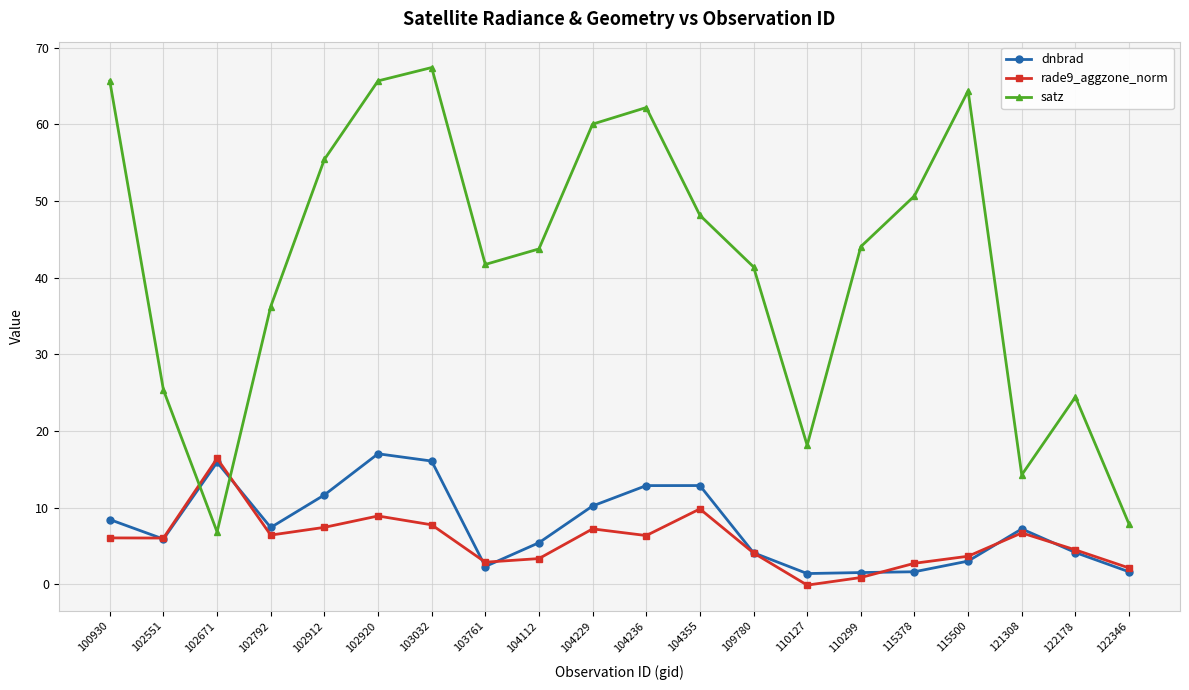

True or false: satz has a value of 65.6 at 100930.

True